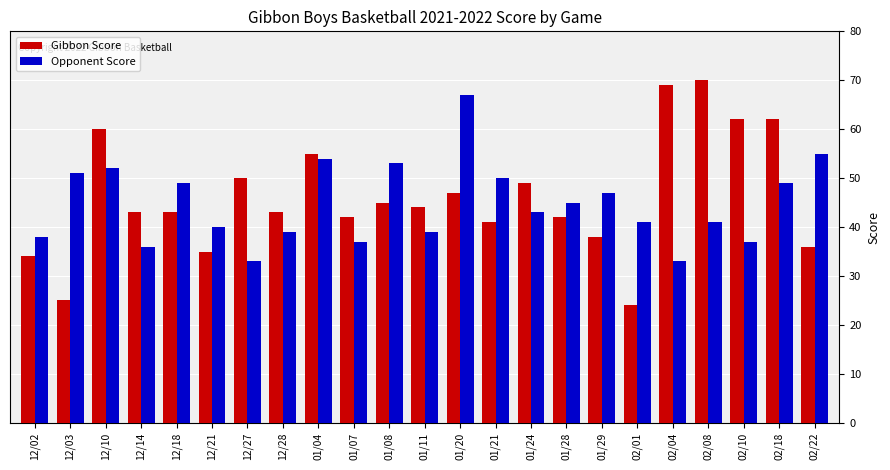

What are all the series names shown in the legend?

Gibbon Score, Opponent Score